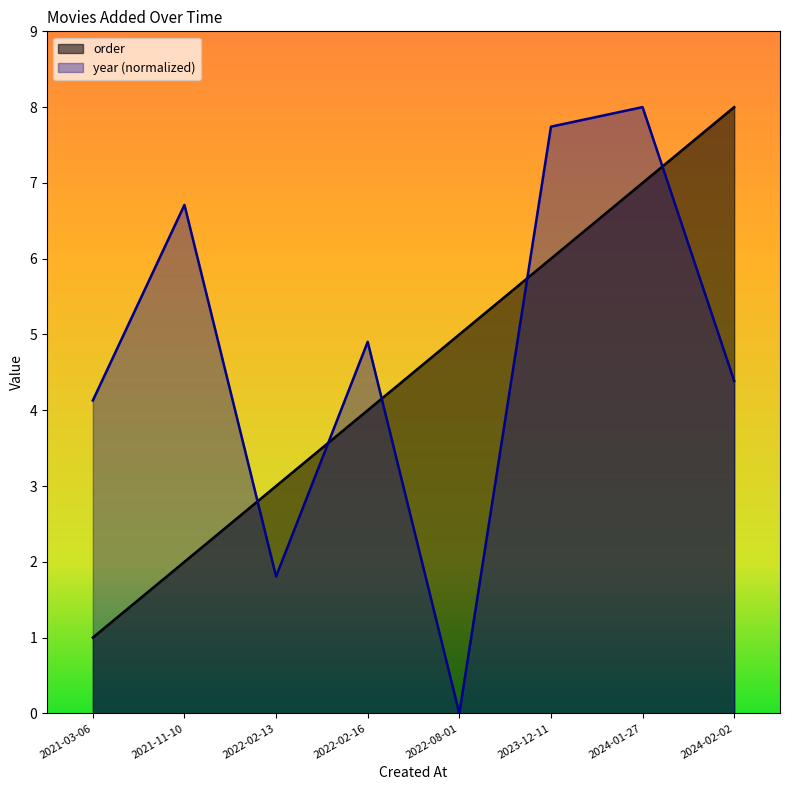

What is the highest value of the year series?

8.0